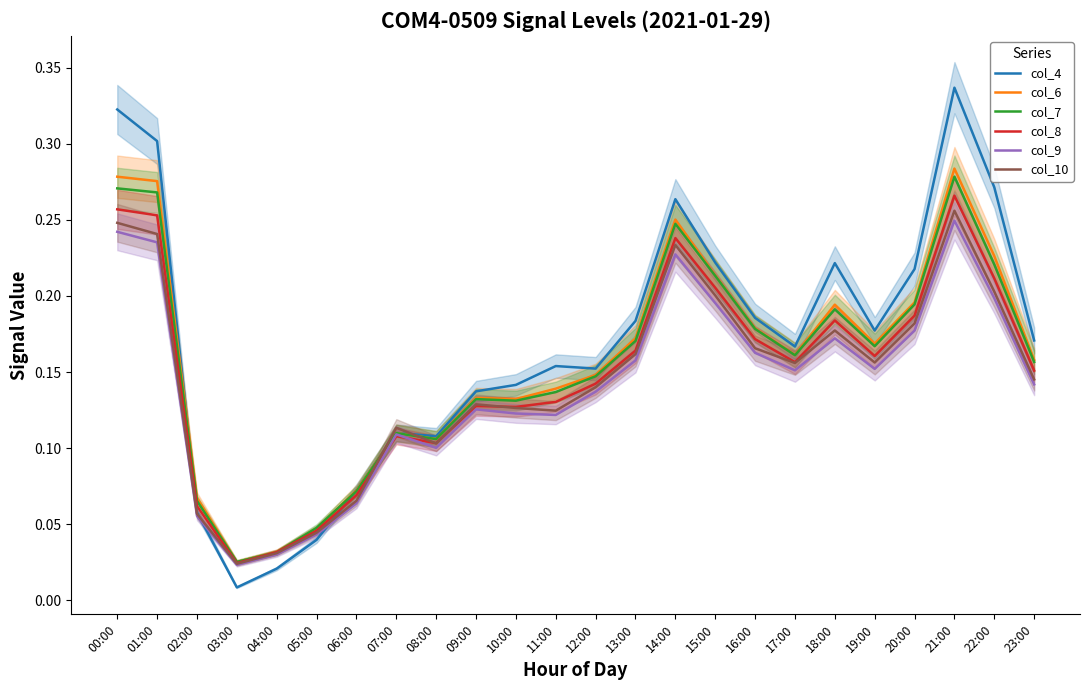

True or false: col_6 and col_8 cross at least once.

False